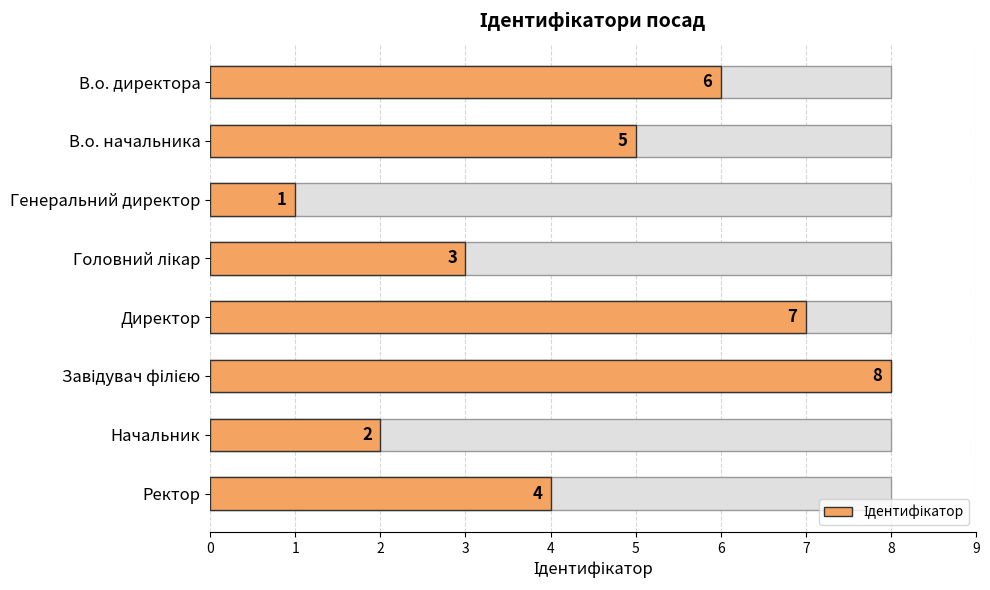

Reading right to left, transcribe all the data shown in this chart.

4	2	8	7	3	1	5	6